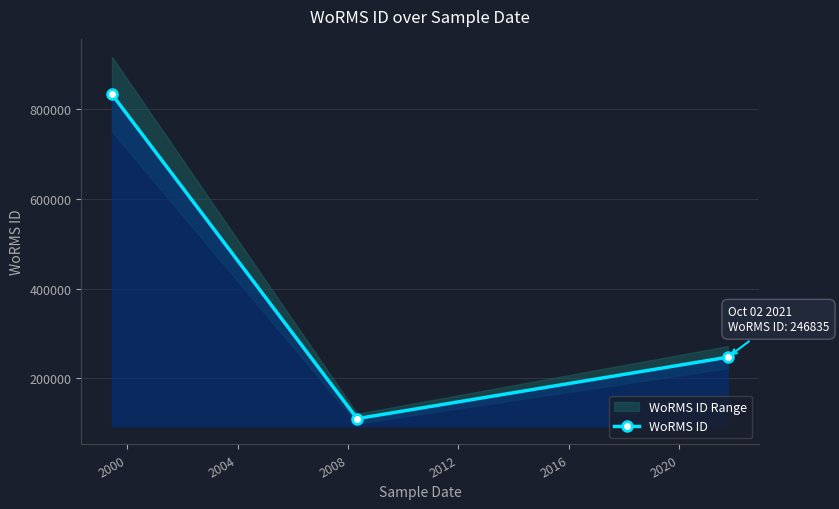

What is the difference between the maximum and minimum values?

723341